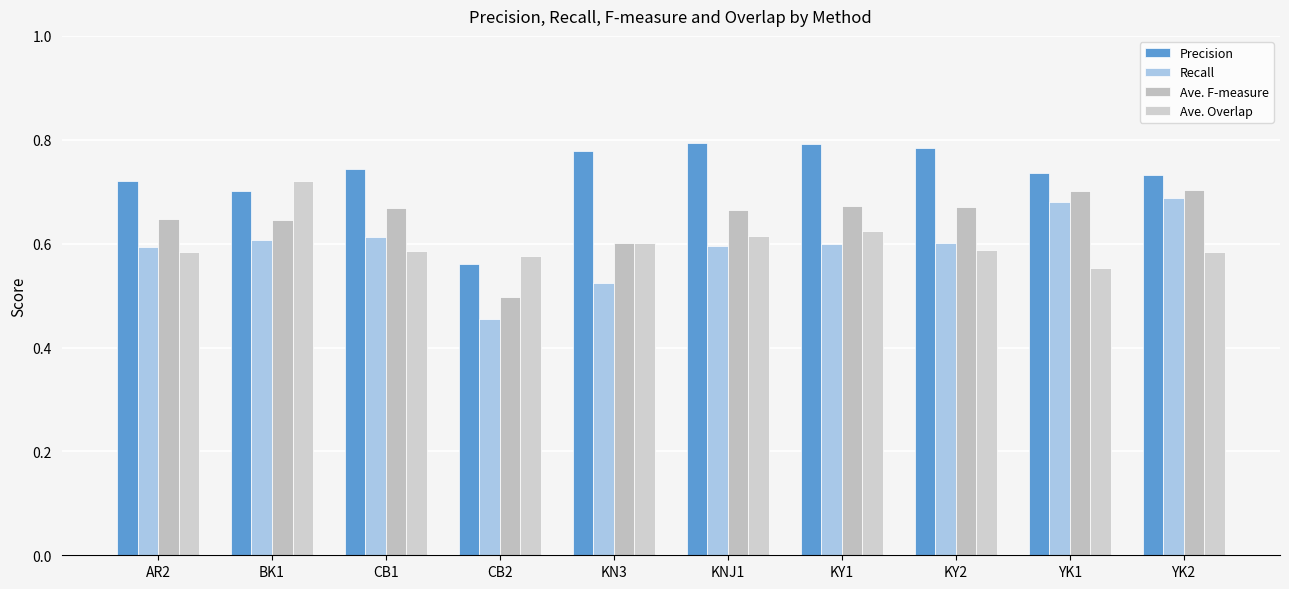

Does the chart contain stacked bars?

No